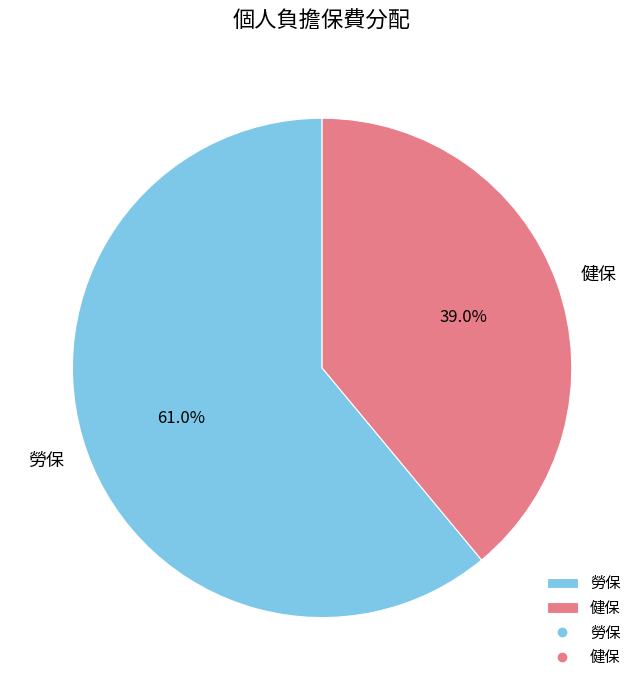

What is the total percentage of 健保 and 勞保?

100.0%